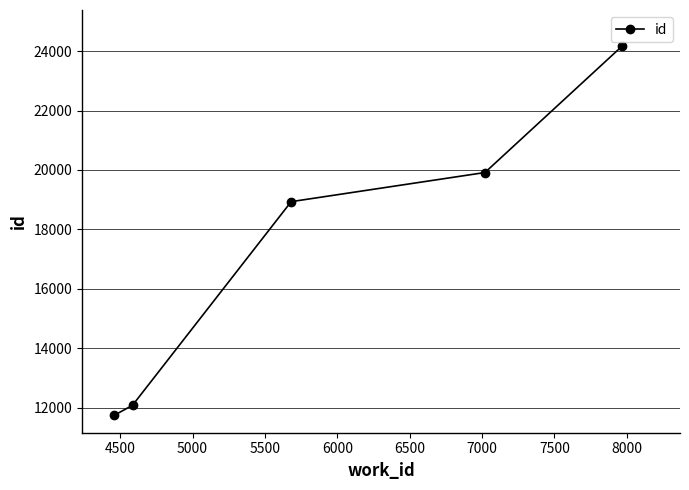

What is the value of the 1st point from the left?

11744